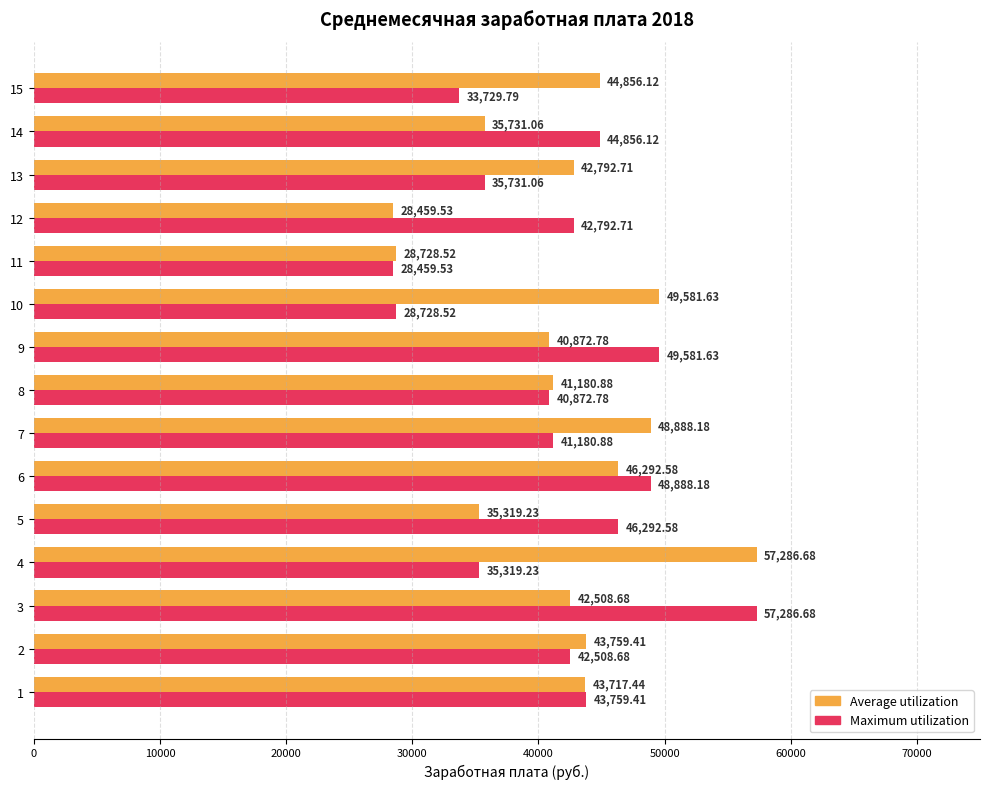

List the labels in order of Average utilization value, smallest first.

12, 11, 5, 14, 9, 8, 3, 13, 1, 2, 15, 6, 7, 10, 4